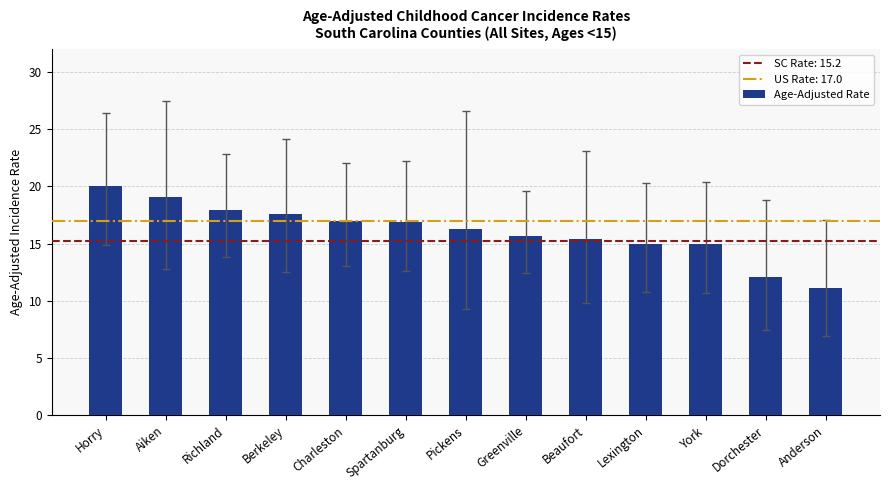

What is the change in value from Horry to Anderson?

-8.9